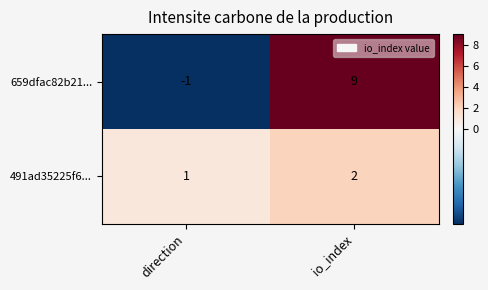

What is the minimum value shown in the chart?

-1